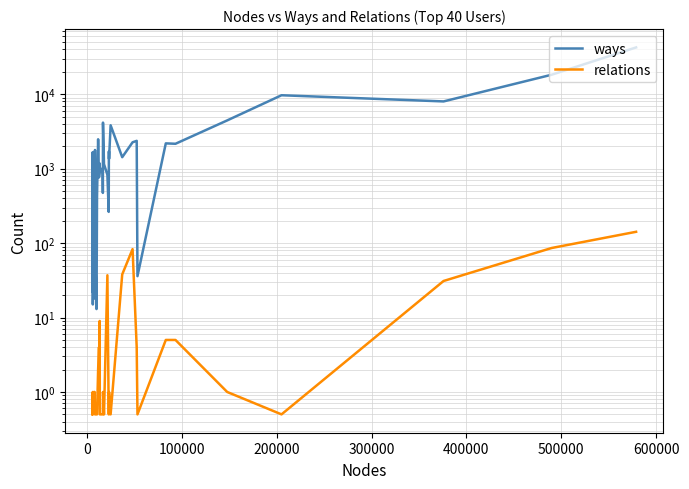

What is the value of the ways point at the 28th from the left?

1358.0